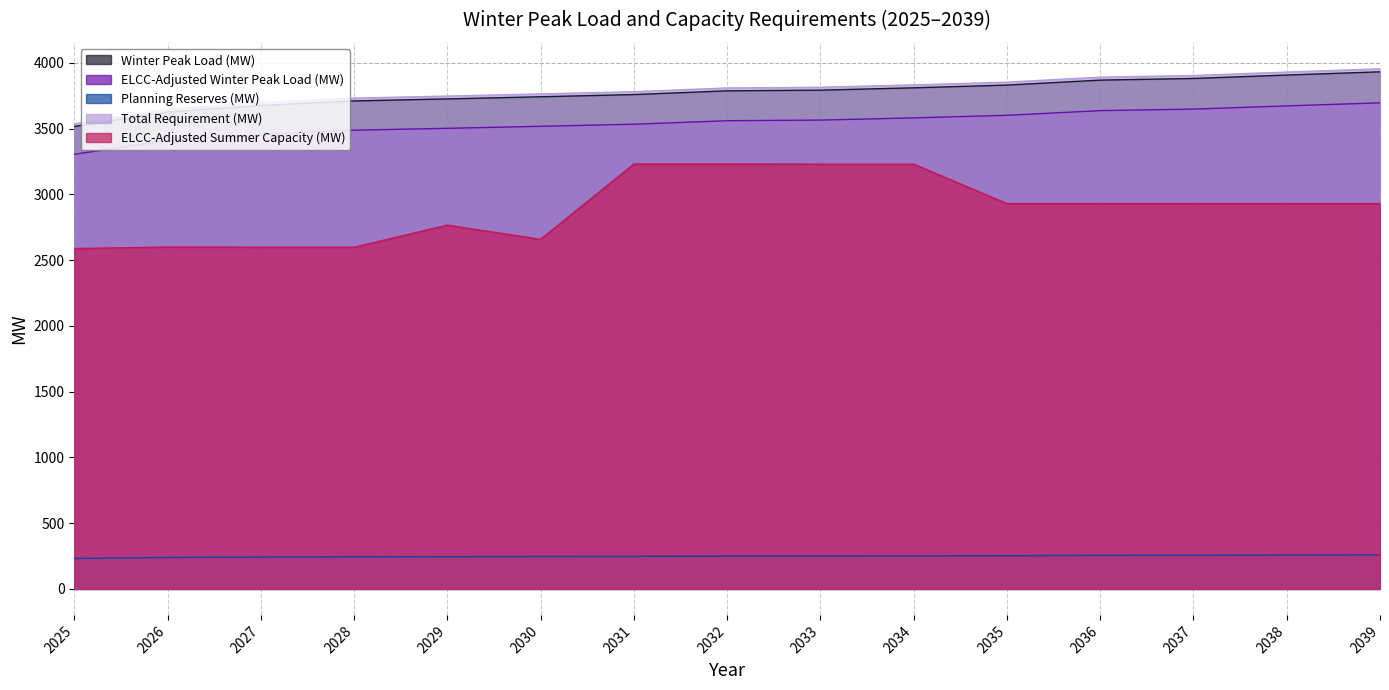

Does the chart display data point markers on the line(s)?

No